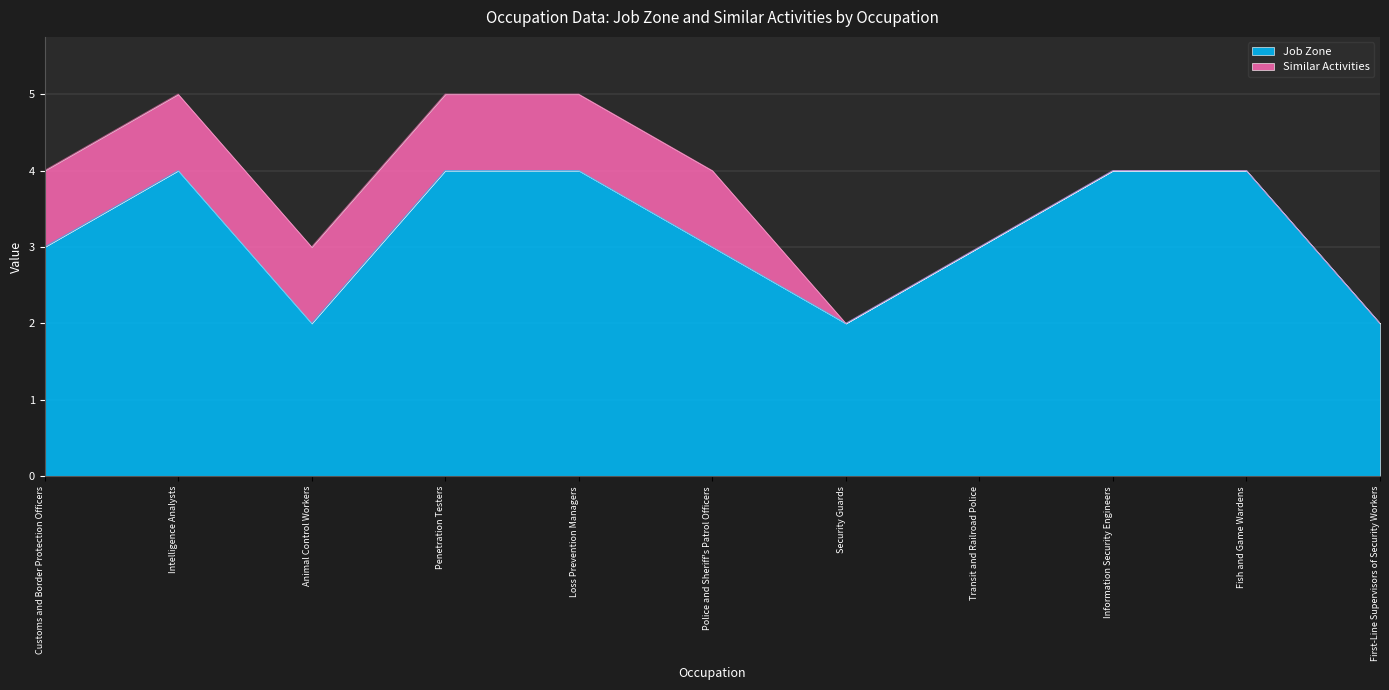

List the labels in order of value, smallest first.

Animal Control Workers, Security Guards, First-Line Supervisors of Security Workers, Customs and Border Protection Officers, Police and Sheriff's Patrol Officers, Transit and Railroad Police, Intelligence Analysts, Penetration Testers, Loss Prevention Managers, Information Security Engineers, Fish and Game Wardens